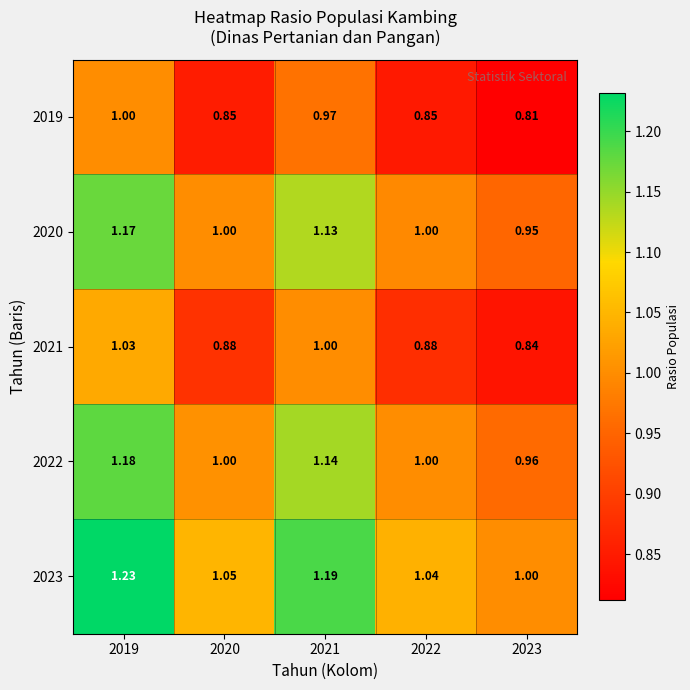

Is the value of 2022 at 2021 greater than the value of 2023 at 2019?

No